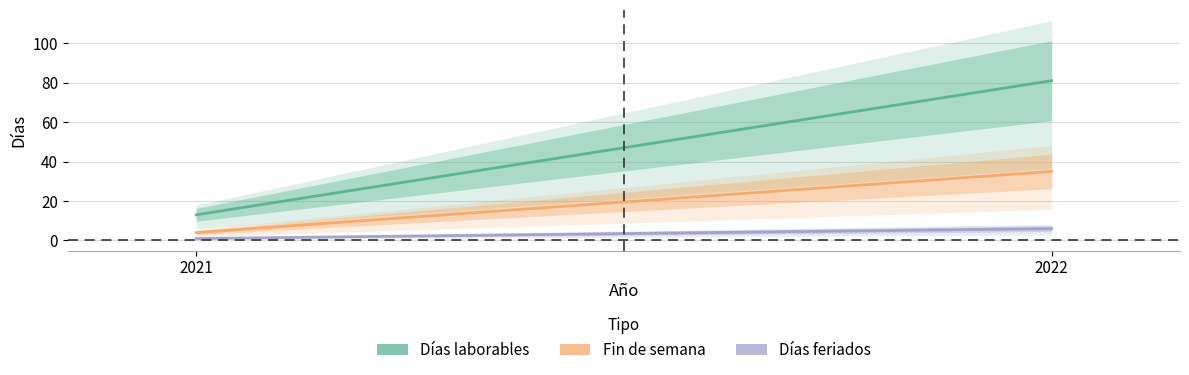

What is the minimum value shown in the chart?

1